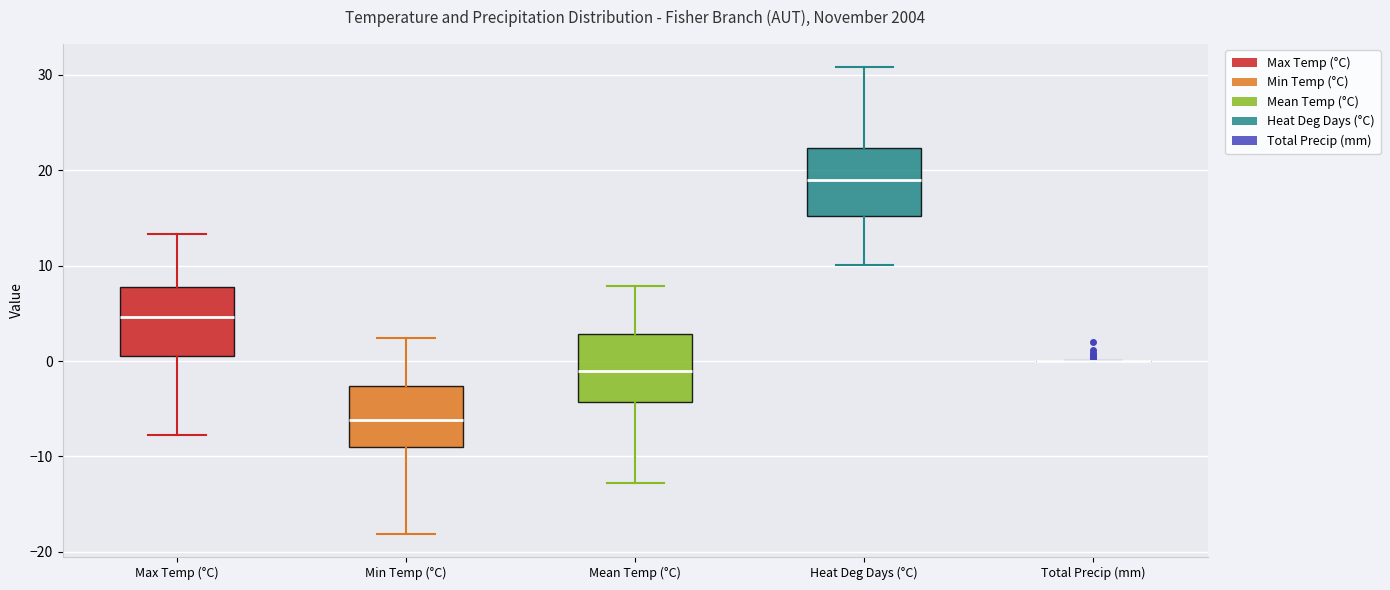

Reading left to right, transcribe this box plot: for each box, give where its median line is, the range the box spans, and where its two whiskers end, as read against the y-axis. The values are not printed on the chart, so give them approximately, as read against the axis.

Max Temp (°C): median 5, box 1 to 8, whiskers -8 to 13
Min Temp (°C): median -6, box -9 to -3, whiskers -18 to 2
Mean Temp (°C): median -1, box -4 to 3, whiskers -13 to 8
Heat Deg Days (°C): median 19, box 15 to 22, whiskers 10 to 31
Total Precip (mm): box collapsed to a line at 0, whiskers 0 to 0